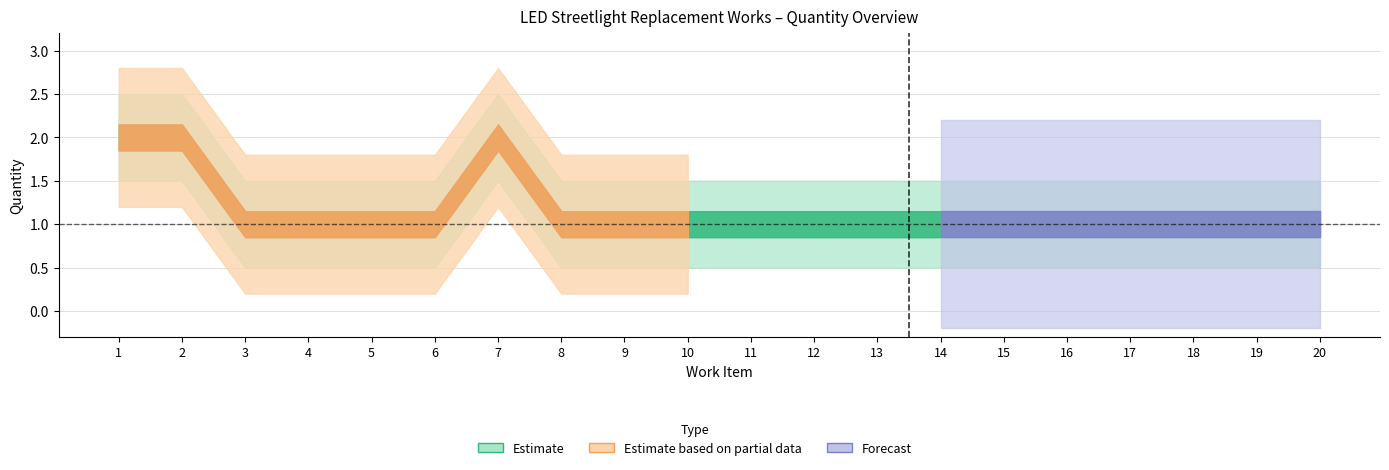

Which has a higher value, 6 or 4?

6